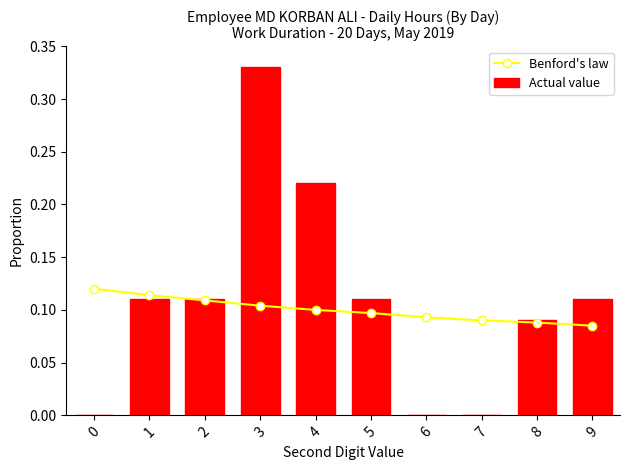

Which series has the largest total across all categories?

Actual value